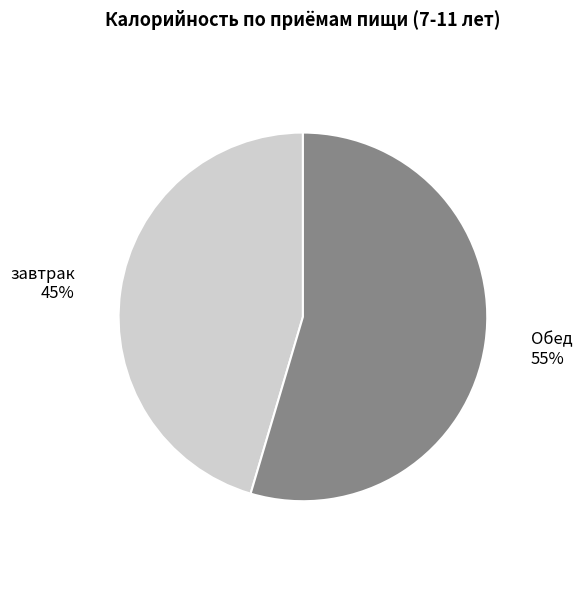

To the nearest percent, what is the average slice percentage?

50%